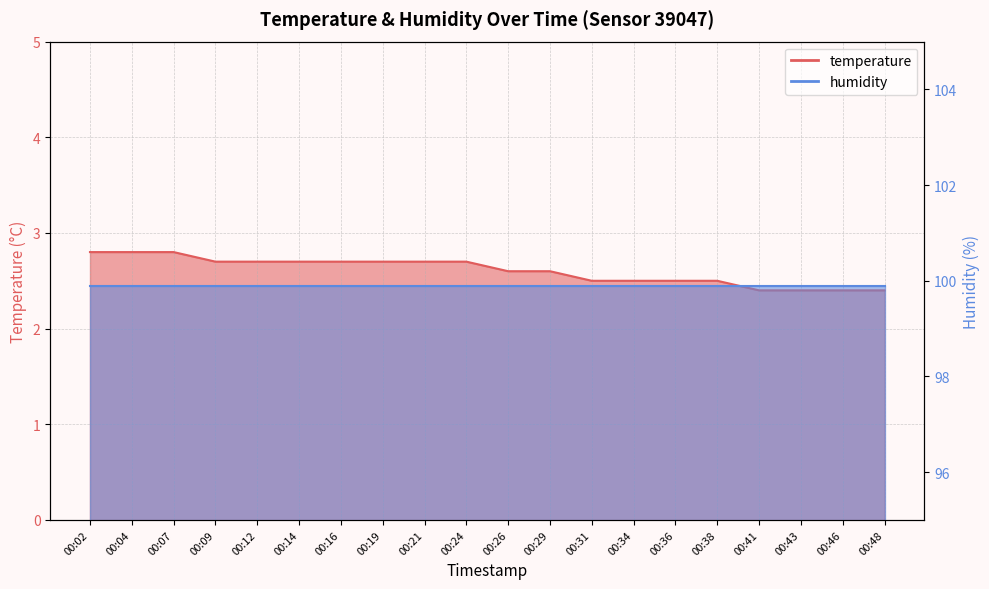

Count the values in the range 2 to 3.

20